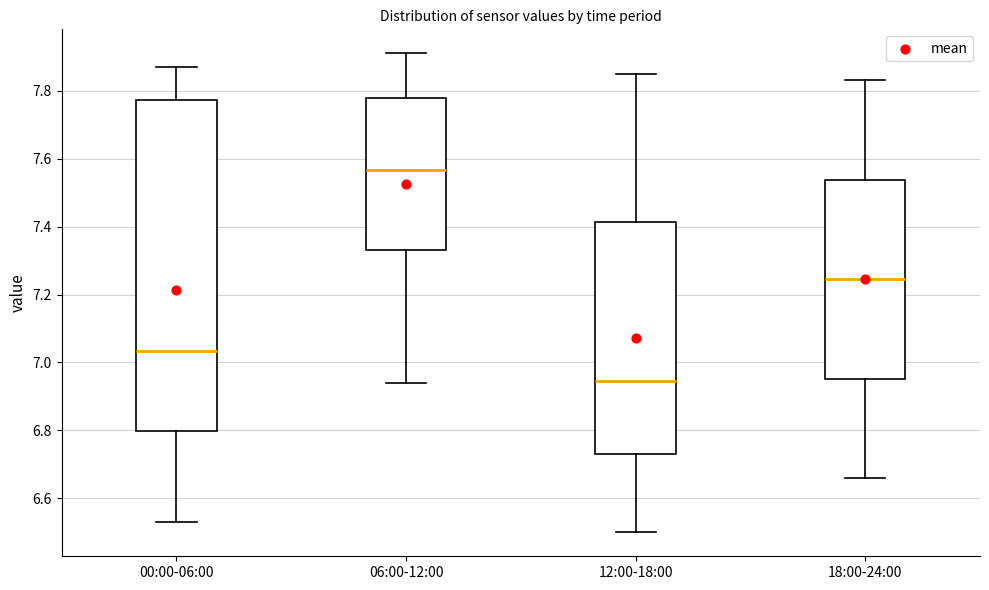

Reading left to right, transcribe this box plot: for each box, give where its median line is, the range the box spans, and where its two whiskers end, as read against the y-axis. The values are not printed on the chart, so give them approximately, as read against the axis.

00:00-06:00: median 7.04, box 6.80 to 7.78, whiskers 6.54 to 7.88
06:00-12:00: median 7.56, box 7.34 to 7.78, whiskers 6.94 to 7.92
12:00-18:00: median 6.94, box 6.74 to 7.42, whiskers 6.50 to 7.86
18:00-24:00: median 7.24, box 6.96 to 7.54, whiskers 6.66 to 7.84